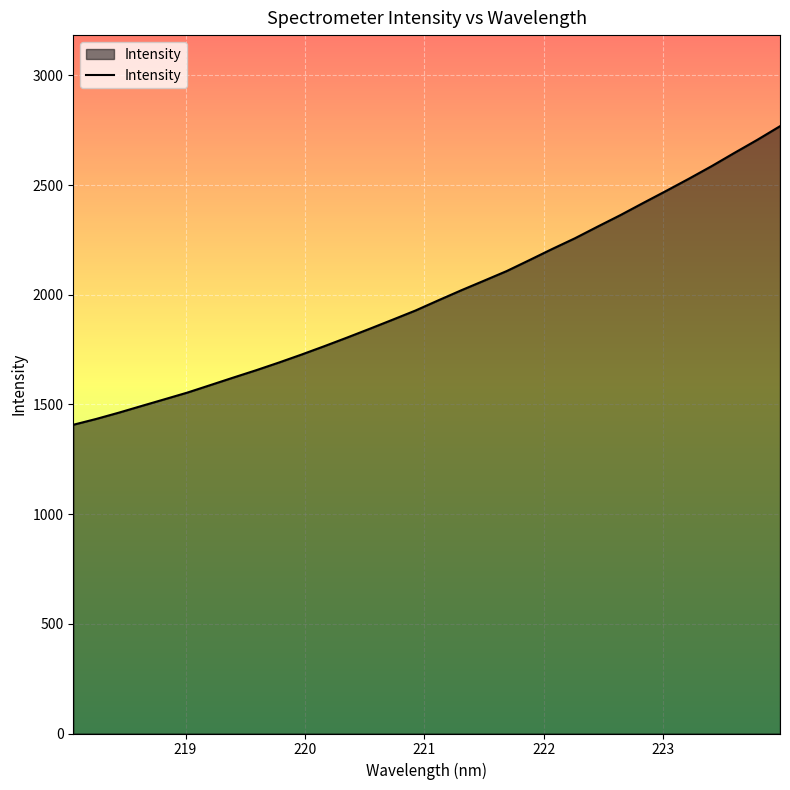

What is the difference between the maximum and minimum values?

1360.8